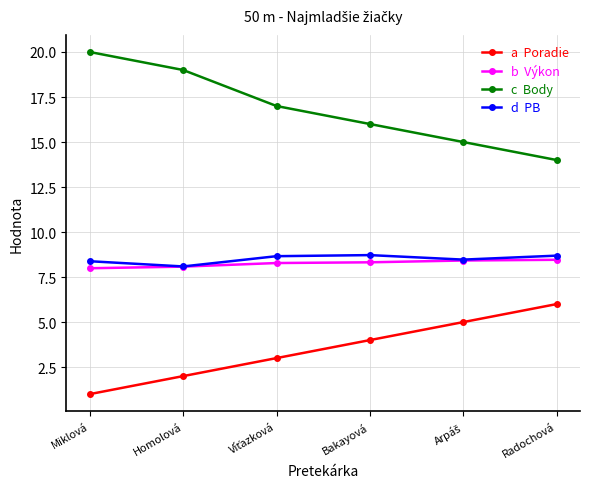

At which category does the chart reach its minimum across all series?

Miklová